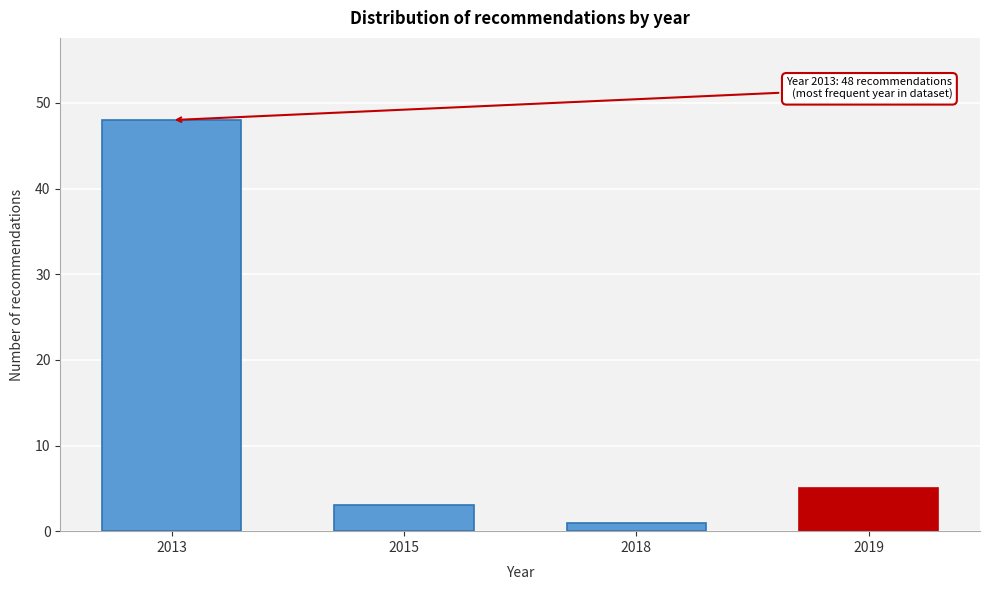

Reading right to left, list all the values displayed in this chart.

2019=5	2018=1	2015=3	2013=48